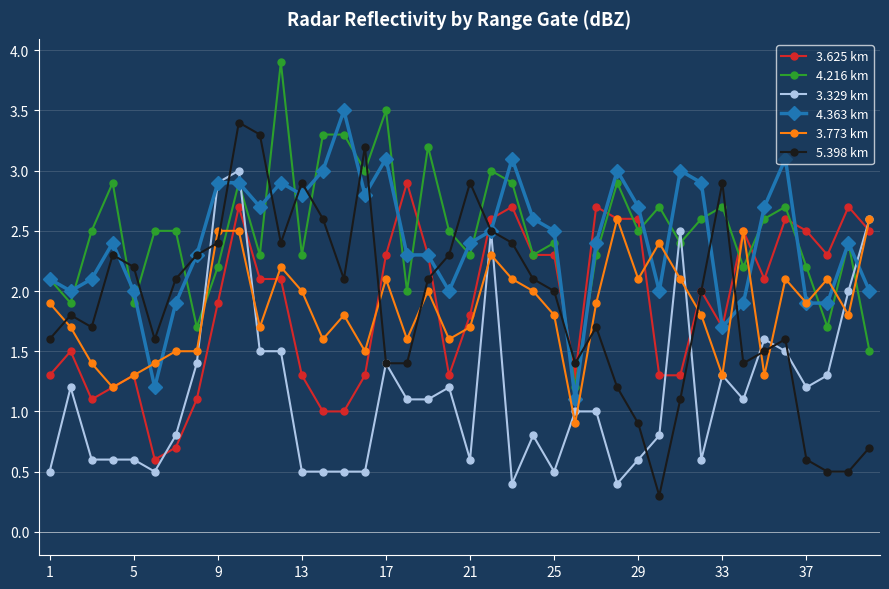

True or false: 3.329 km has more than 0 interior local peaks.

True